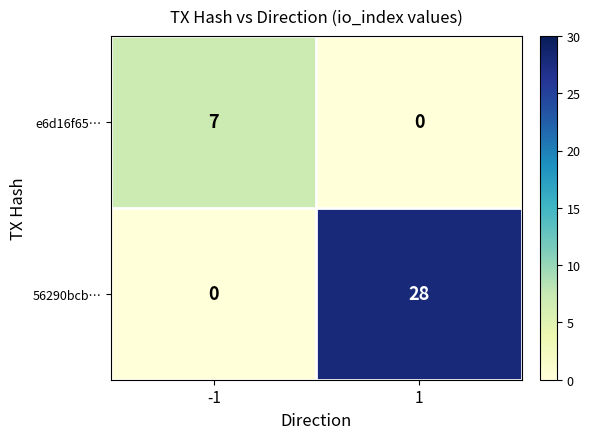

The value of 56290bcb… at 1 is 42. True or false?

False